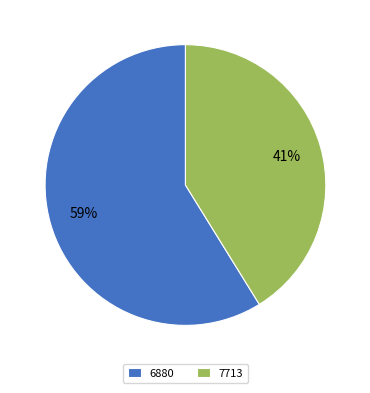

To the nearest percent, what is the difference between the largest and smallest slice percentages?

18%